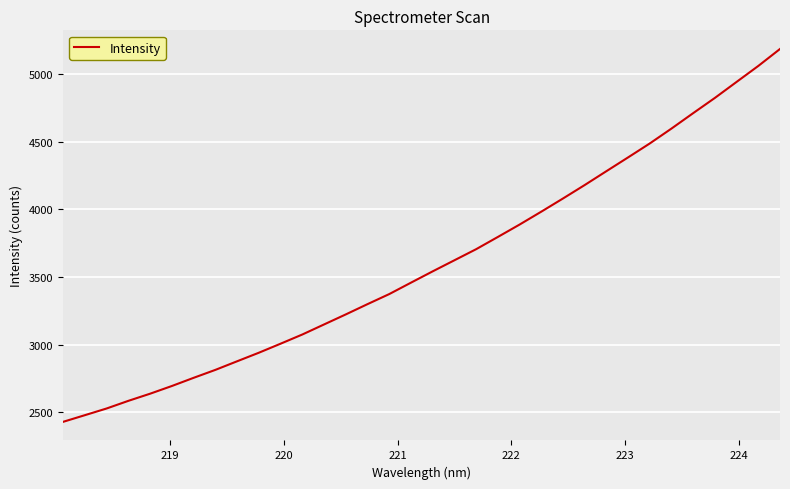

What is the difference between the maximum and minimum values?

2756.2